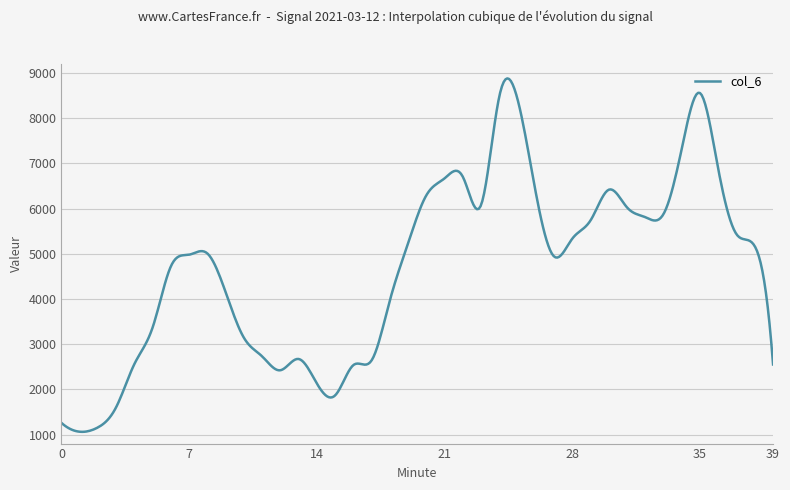

What is the smallest value displayed?

1060.0